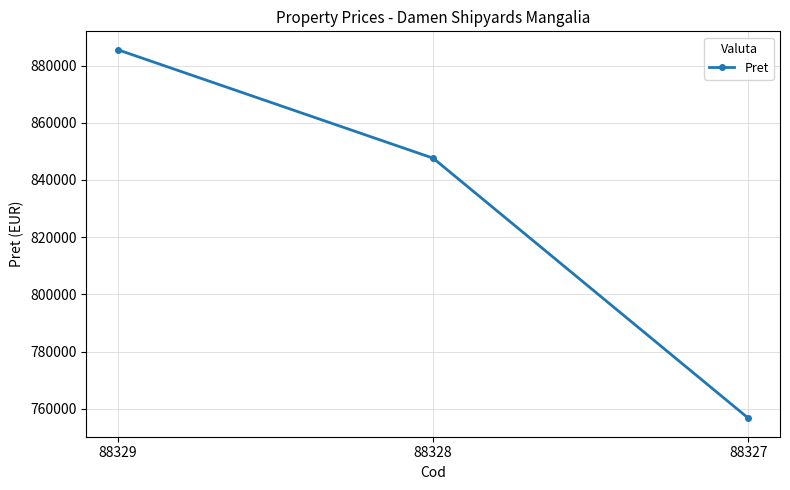

Which has a higher value, 88328 or 88327?

88328